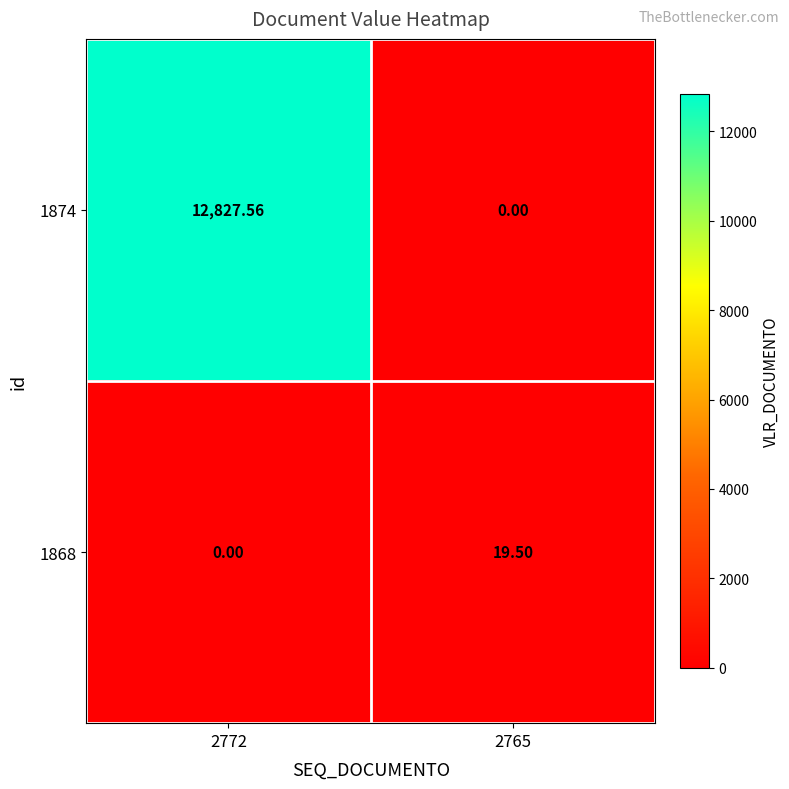

Count the number of categories in the chart.

2